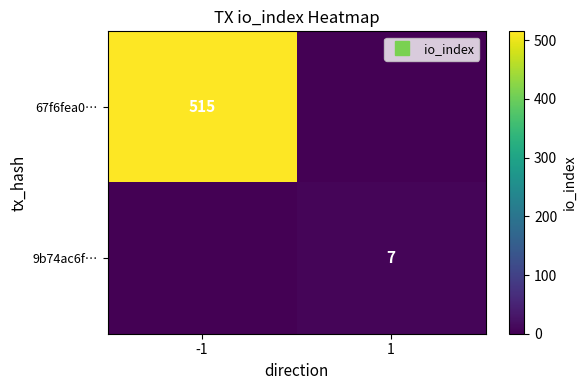

Is it true that 9b74ac6f… equals 4 at 1?

False